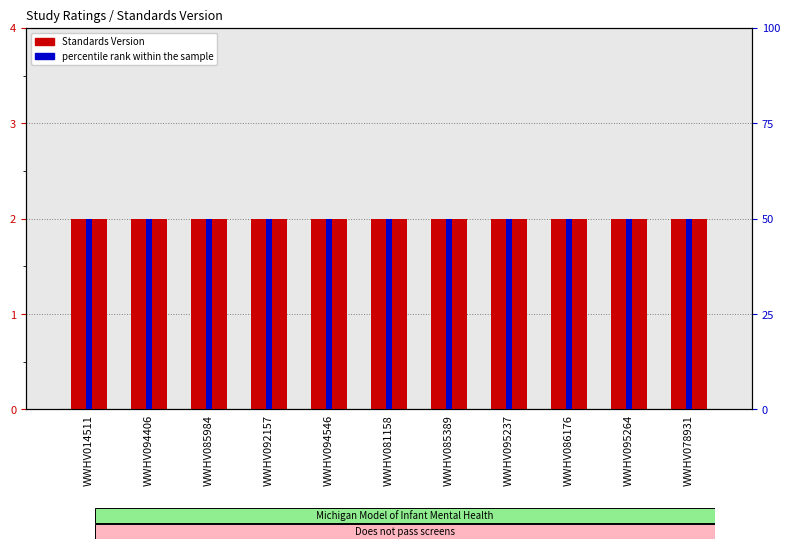

Read the Standards Version value at WWHV085389.

2